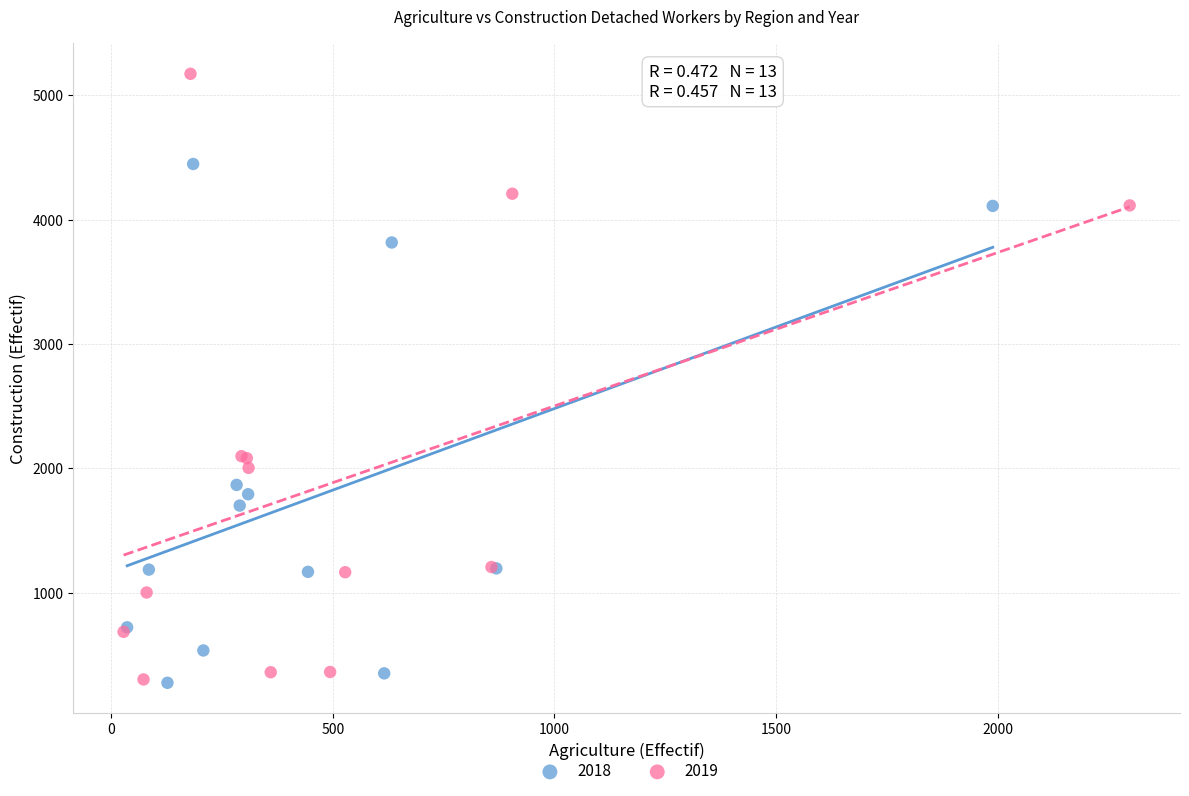

Which series reaches the maximum Y coordinate?

2019